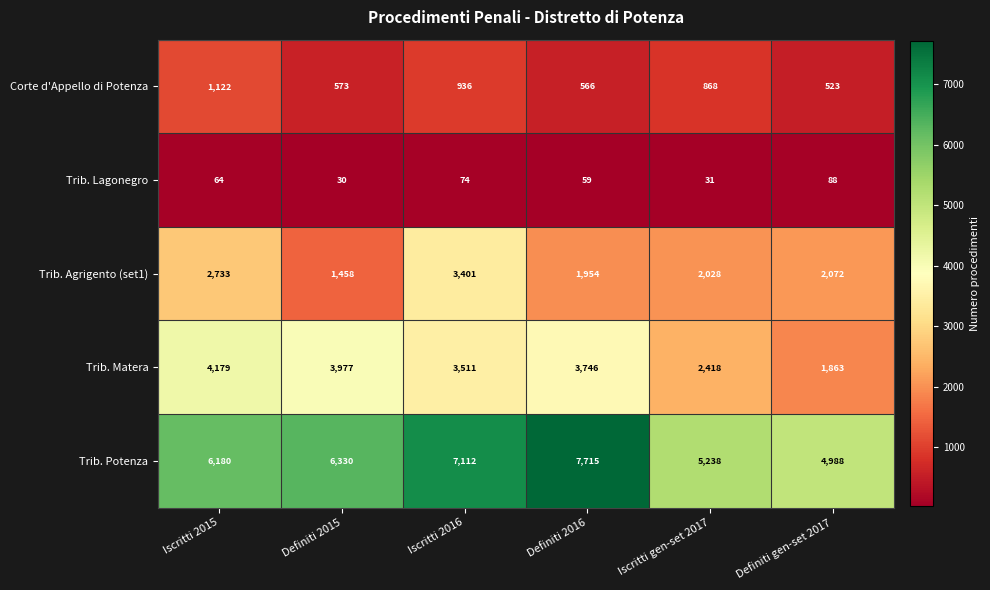

Count the number of categories in the chart.

6